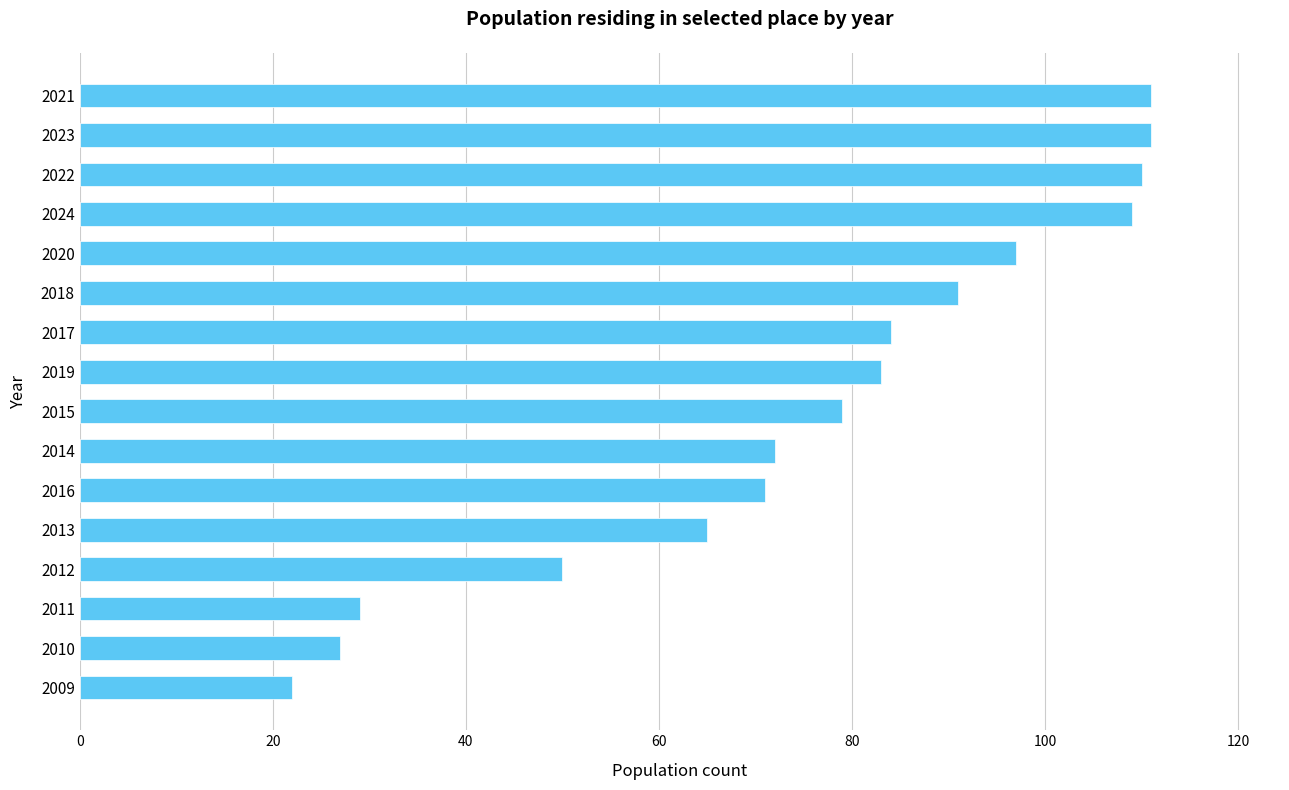

What is the maximum value shown in the chart?

111